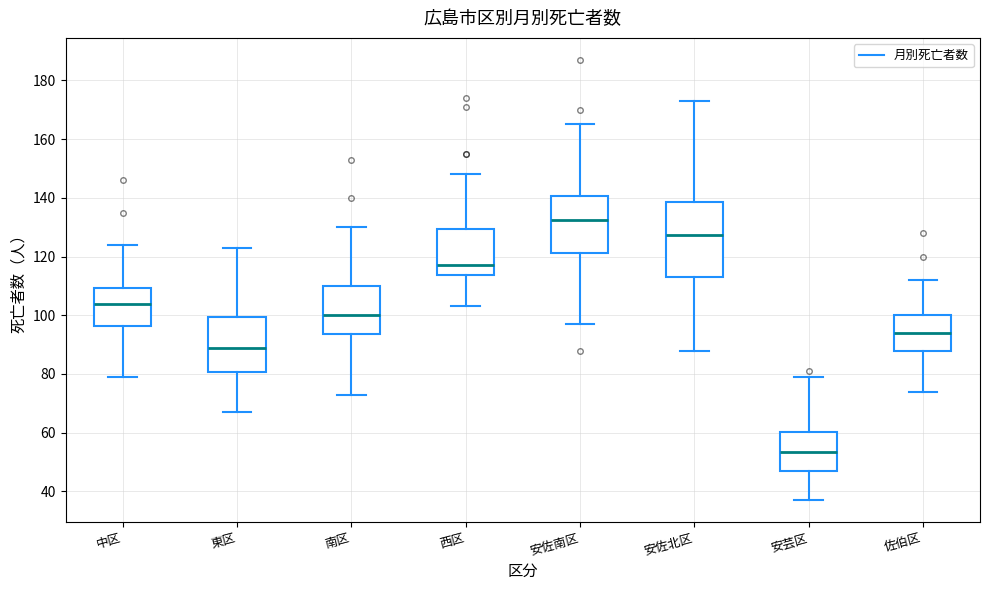

Which box is the tallest, from its lower edge to its upper edge?

安佐北区